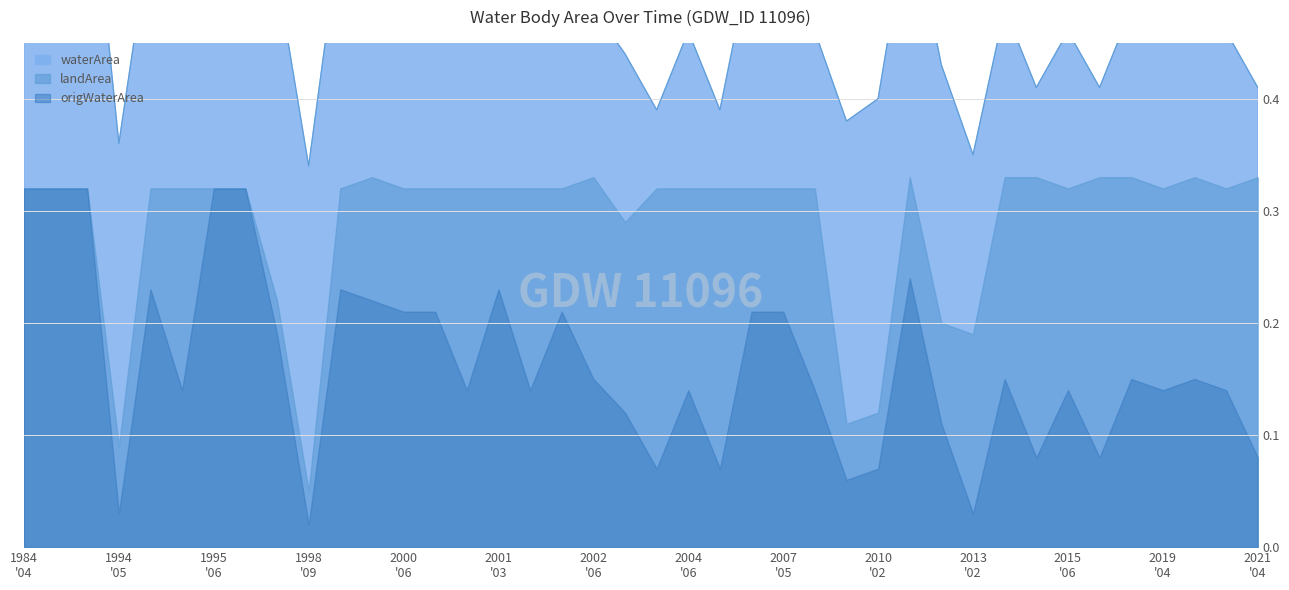

What position from the left is 2006_09?

39